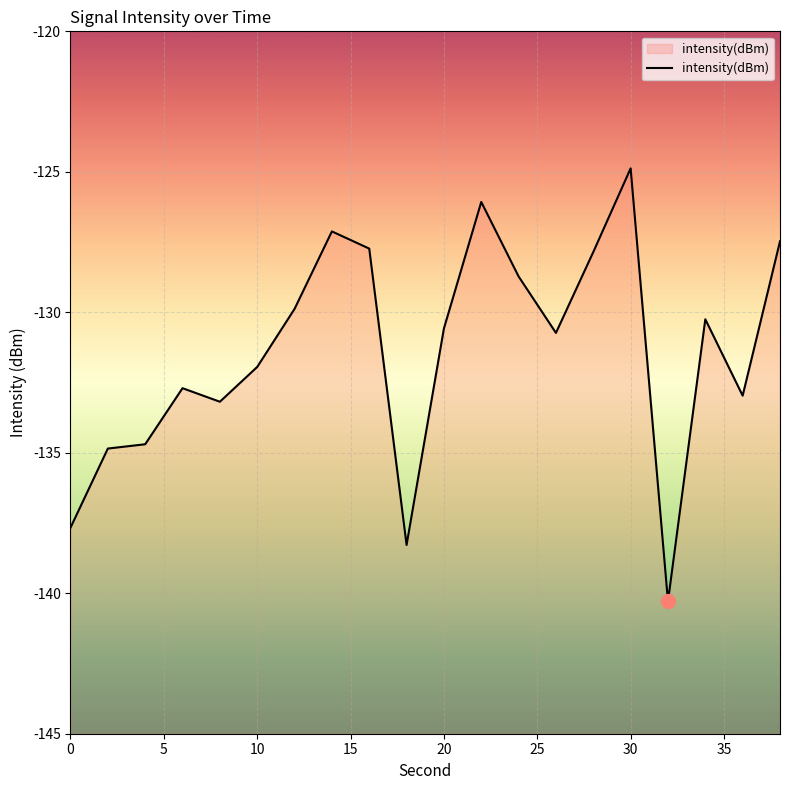

What value does the data have at 26?

-130.7